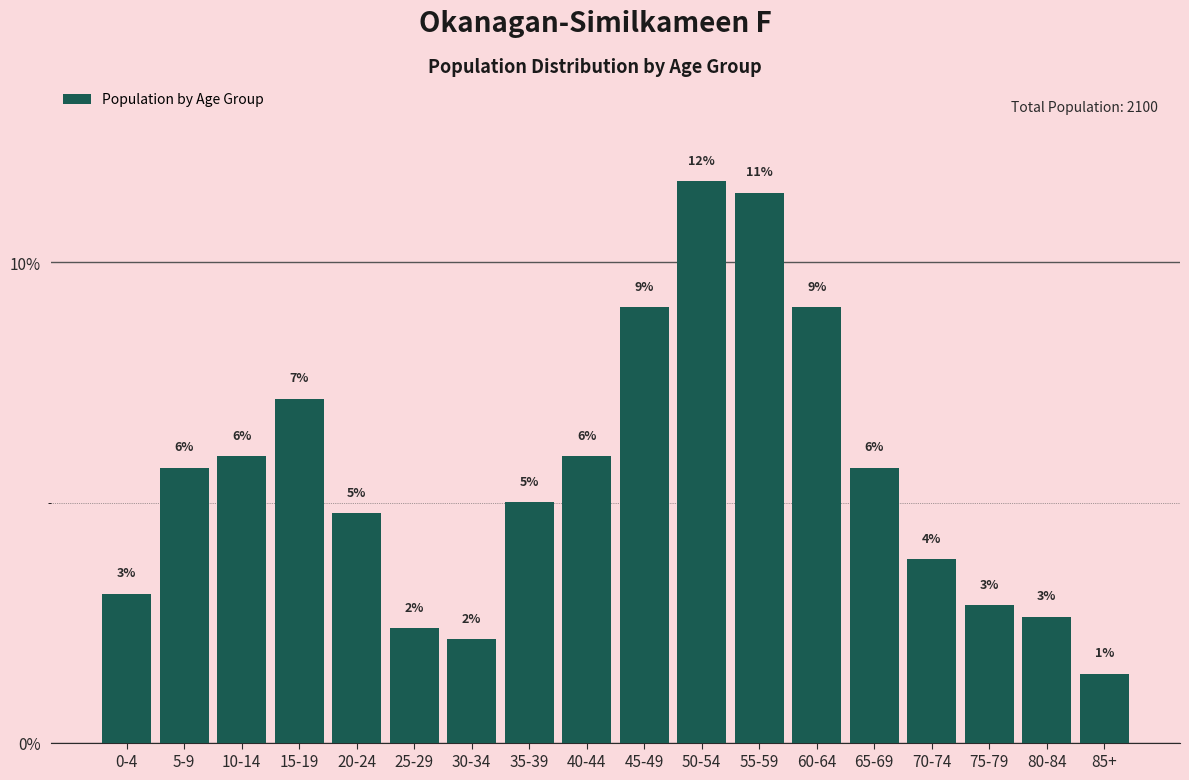

How many bars are there in total?

18